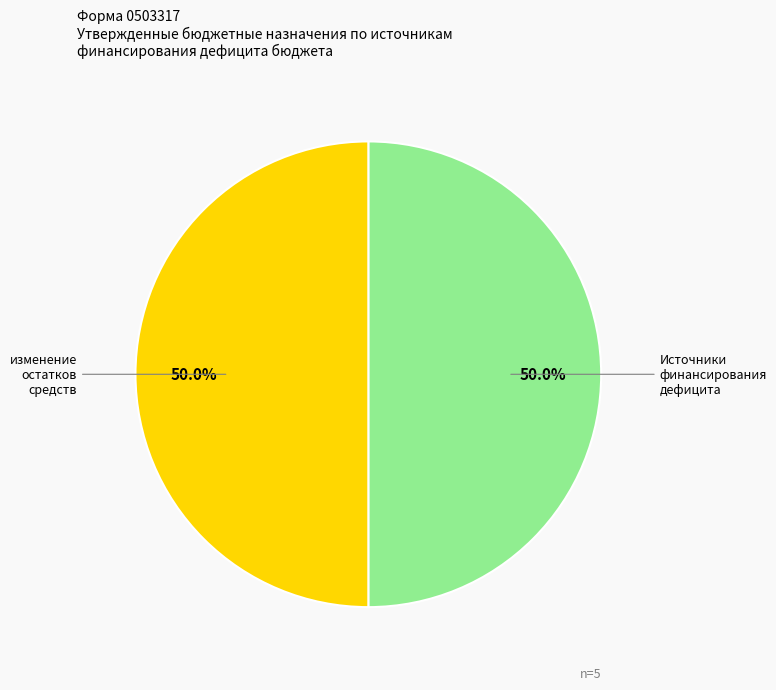

What is the total percentage of изменение остатков средств and Источники финансирования дефицита?

100.0%